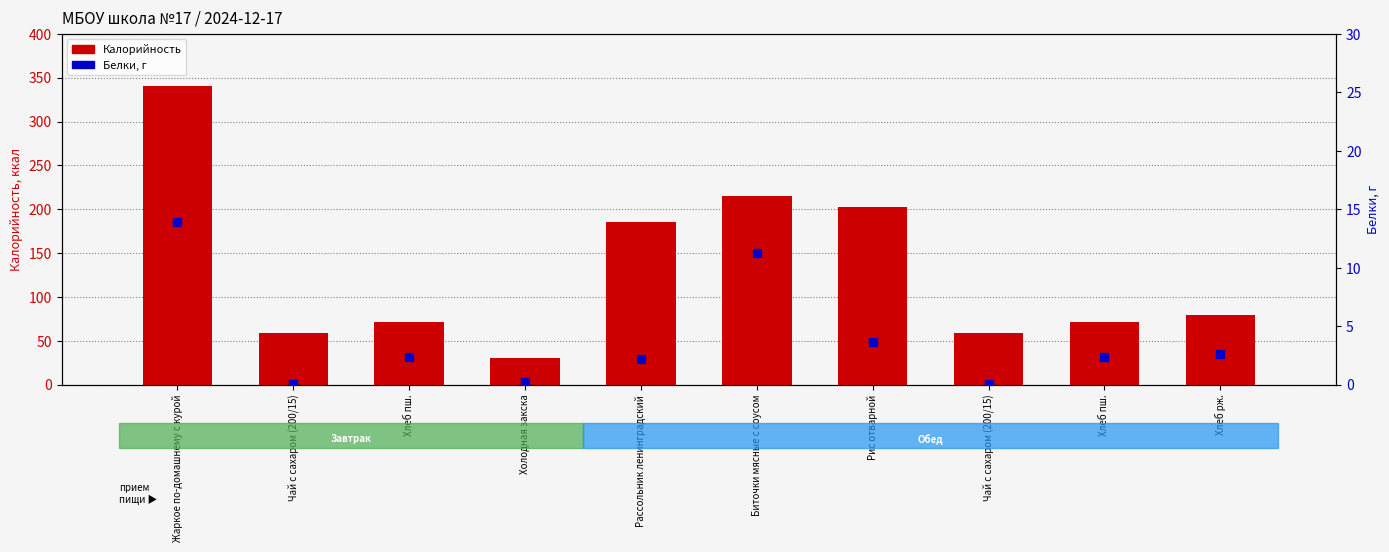

Which series reaches the minimum Y coordinate?

Белки, г